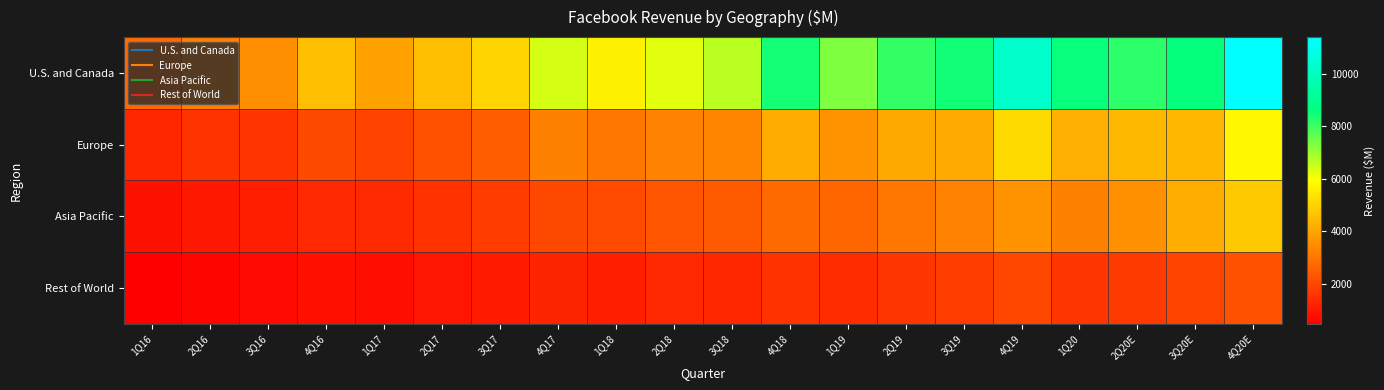

Reading right to left, what are all the values shown in this chart?

U.S. and Canada: 4Q20E=11392	3Q20E=8603	2Q20E=8177	1Q20=8562	4Q19=10248	3Q19=8487	2Q19=8115	1Q19=7308	4Q18=8433	3Q18=6667	2Q18=6251	1Q18=5667	4Q17=6392	3Q17=5033	2Q17=4556	1Q17=3968	4Q16=4556	3Q16=3560	2Q16=3212	1Q16=2740
Europe: 4Q20E=5748	3Q20E=4416	2Q20E=4422	1Q20=4254	4Q19=5159	3Q19=4124	2Q19=4109	1Q19=3650	4Q18=4151	3Q18=3313	2Q18=3302	1Q18=3036	4Q17=3250	3Q17=2481	2Q17=2242	1Q17=1905	4Q16=2065	3Q16=1605	2Q16=1585	1Q16=1307
Asia Pacific: 4Q20E=4796	3Q20E=4224	2Q20E=3571	1Q20=3257	4Q19=3665	3Q19=3267	2Q19=3012	1Q19=2682	4Q18=2759	3Q18=2422	2Q18=2316	1Q18=2091	4Q17=2059	3Q17=1760	2Q17=1569	1Q17=1375	4Q16=1349	3Q16=1154	2Q16=1025	1Q16=862
Rest of World: 4Q20E=2259	3Q20E=1949	2Q20E=1750	1Q20=1664	4Q19=2010	3Q19=1774	2Q19=1650	1Q19=1437	4Q18=1571	3Q18=1325	2Q18=1362	1Q18=1172	4Q17=1271	3Q17=1054	2Q17=954	1Q17=784	4Q16=839	3Q16=692	2Q16=614	1Q16=473